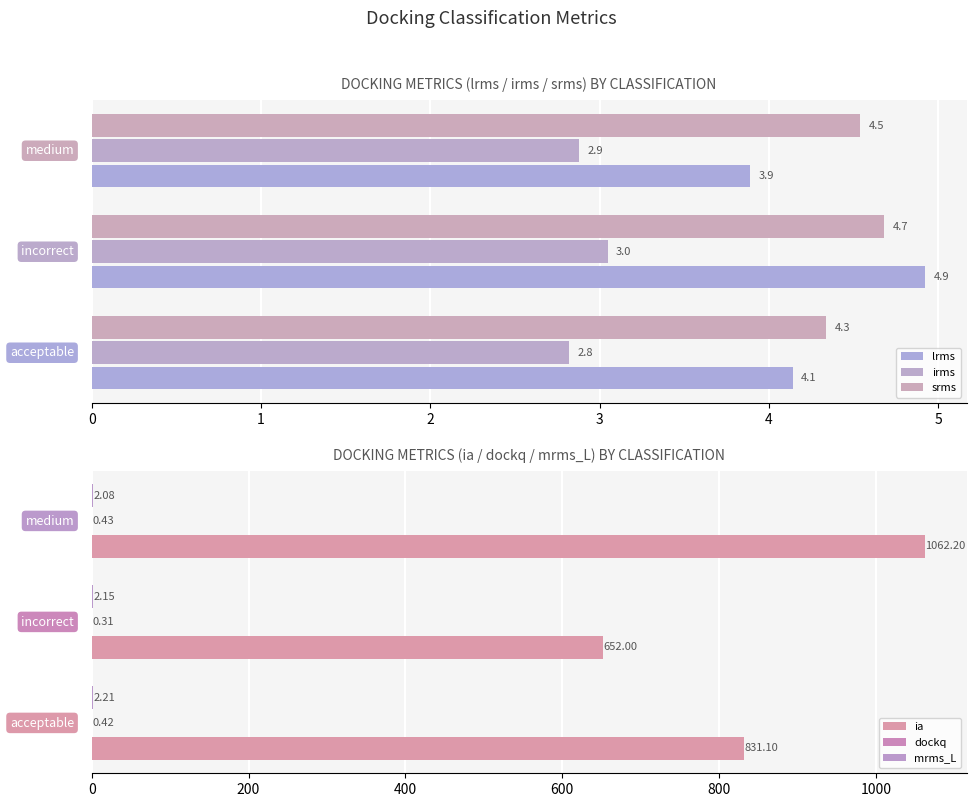

What are all the series names shown in the legend?

lrms, irms, srms, ia, dockq, mrms_L